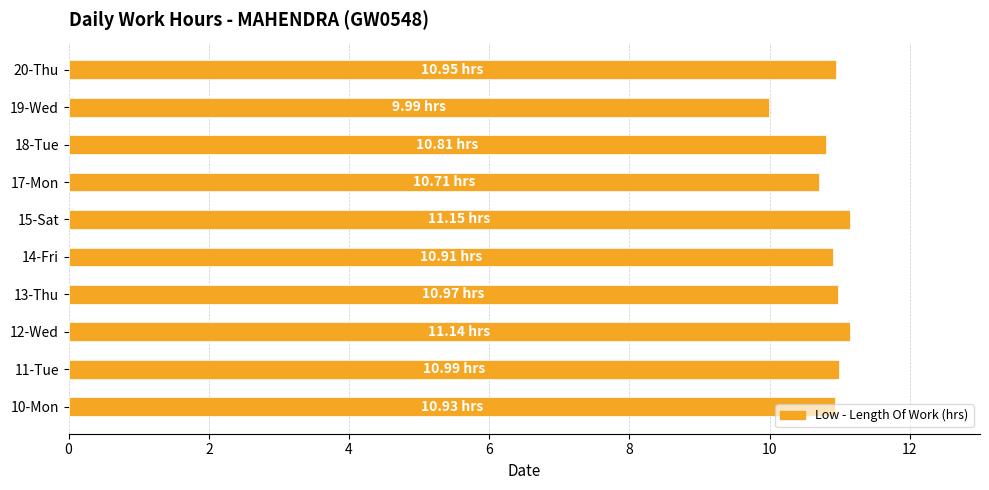

Approximately how many times larger is the value at 14-Fri compared to 15-Sat?

1.0